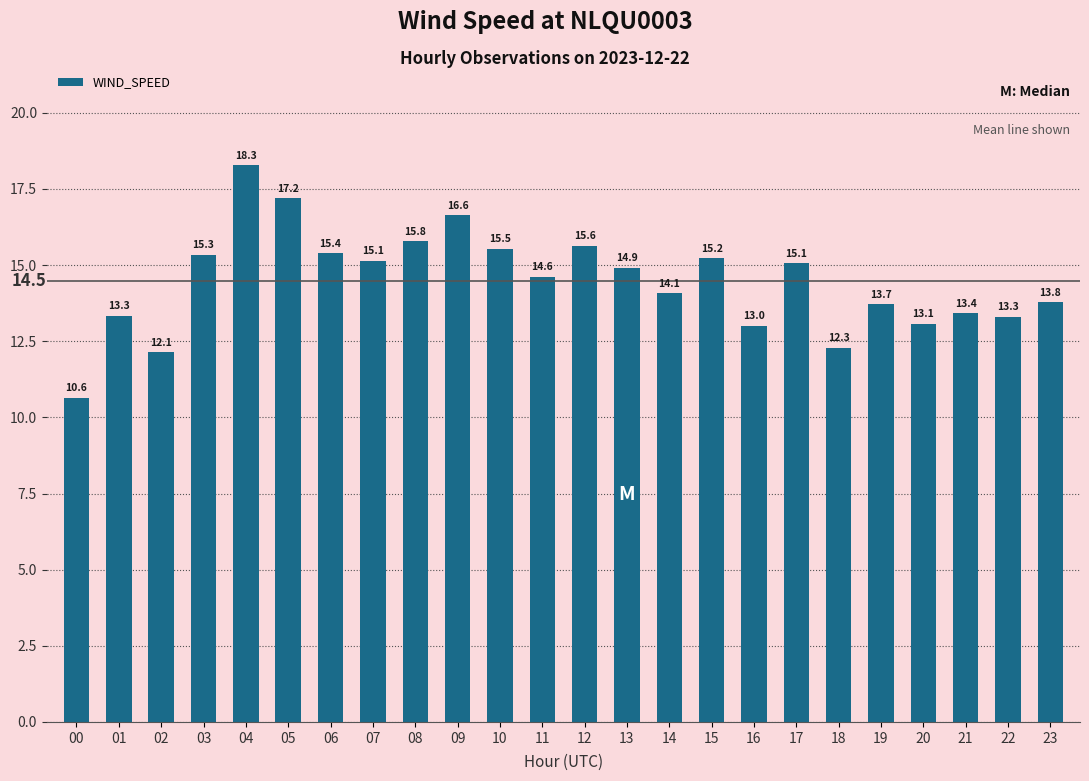

How many distinct data groups are displayed?

1